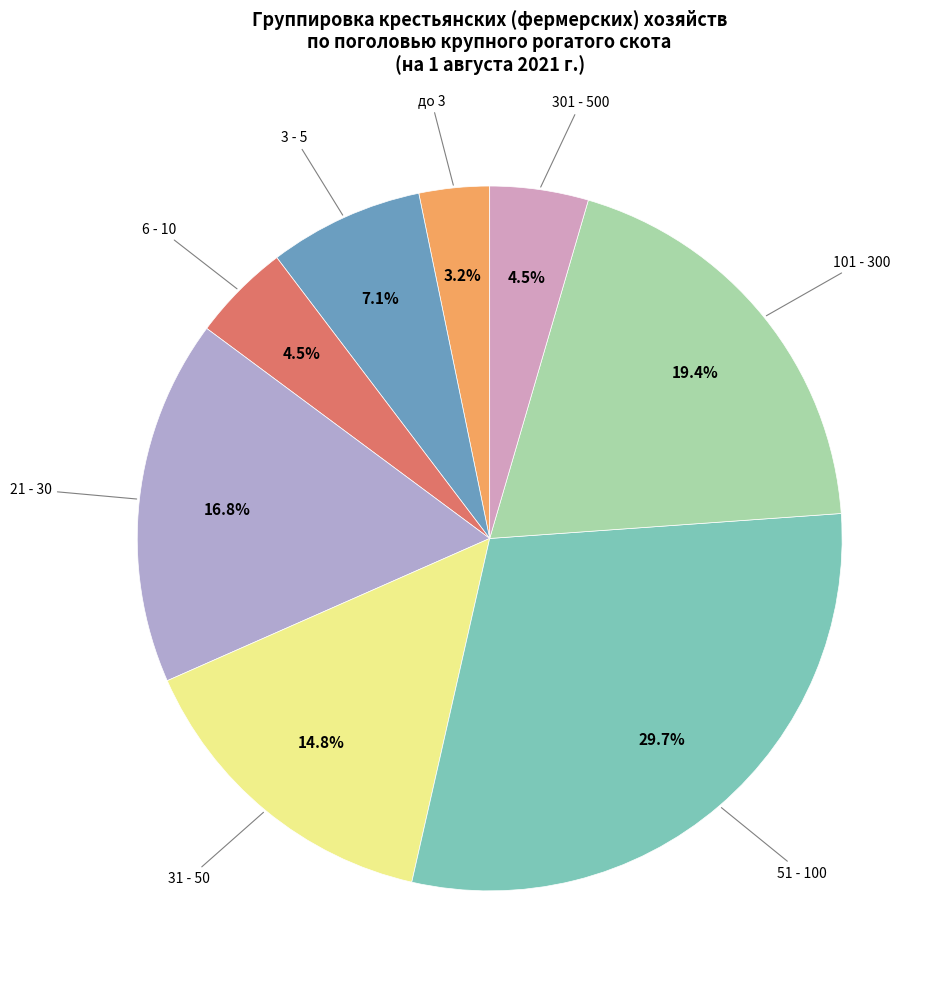

Is there a majority slice in this chart?

No